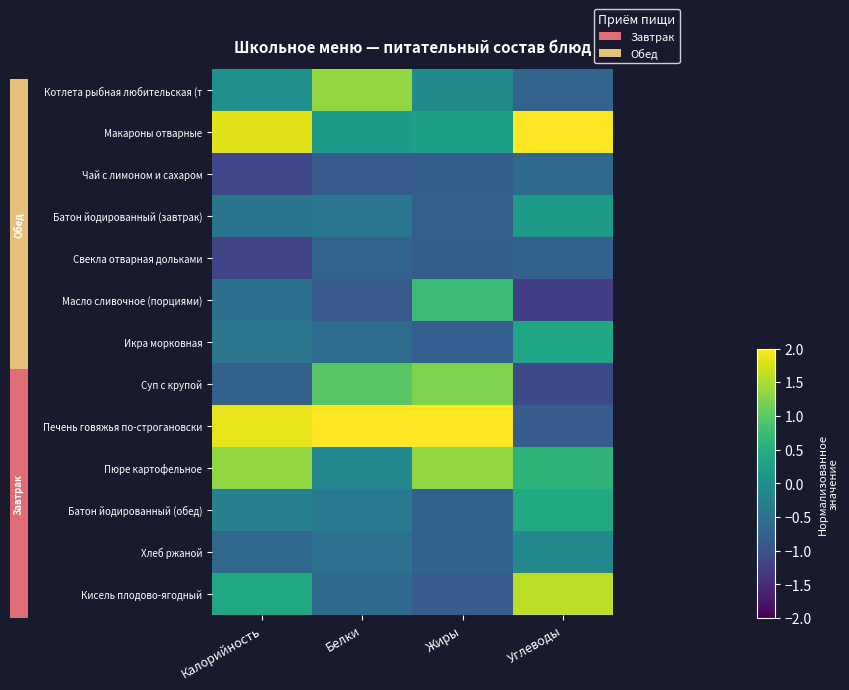

What is the difference between the maximum and minimum values in the Котлета рыбная любительская (т series?

2.1